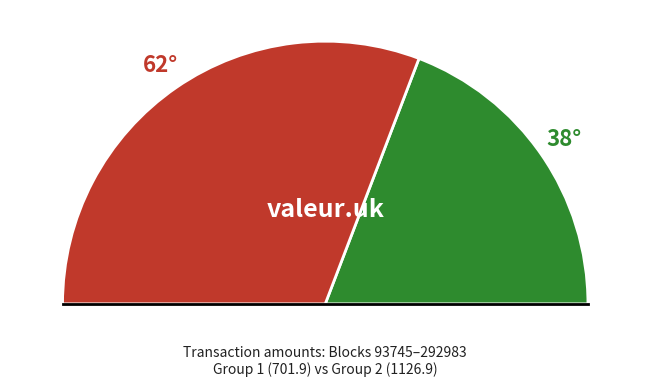

Is 93745 the majority of the pie?

No